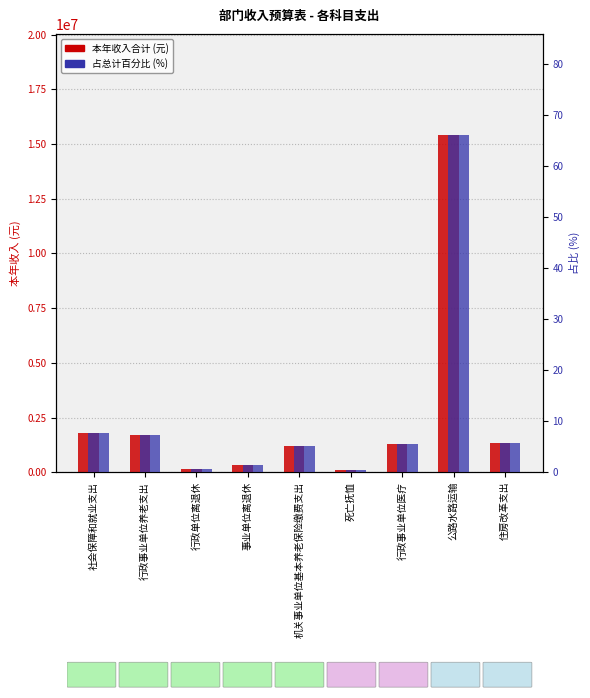

Rank the categories by 本年收入合计 value from highest to lowest.

公路水路运输, 社会保障和就业支出, 行政事业单位养老支出, 住房改革支出, 行政事业单位医疗, 机关事业单位基本养老保险缴费支出, 事业单位离退休, 行政单位离退休, 死亡抚恤